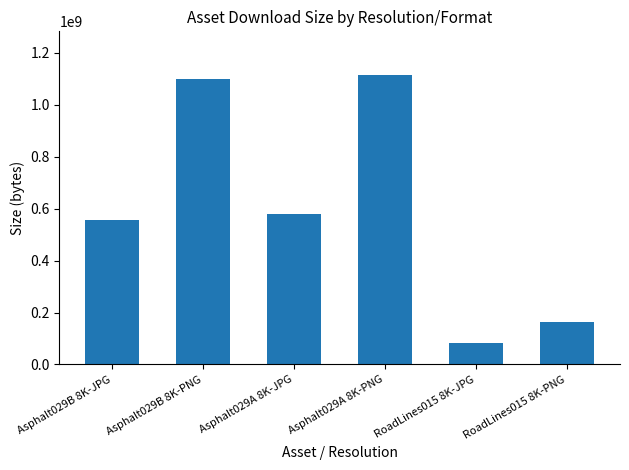

Approximately how many times larger is the value at Asphalt029A 8K-JPG compared to Asphalt029B 8K-JPG?

1.0